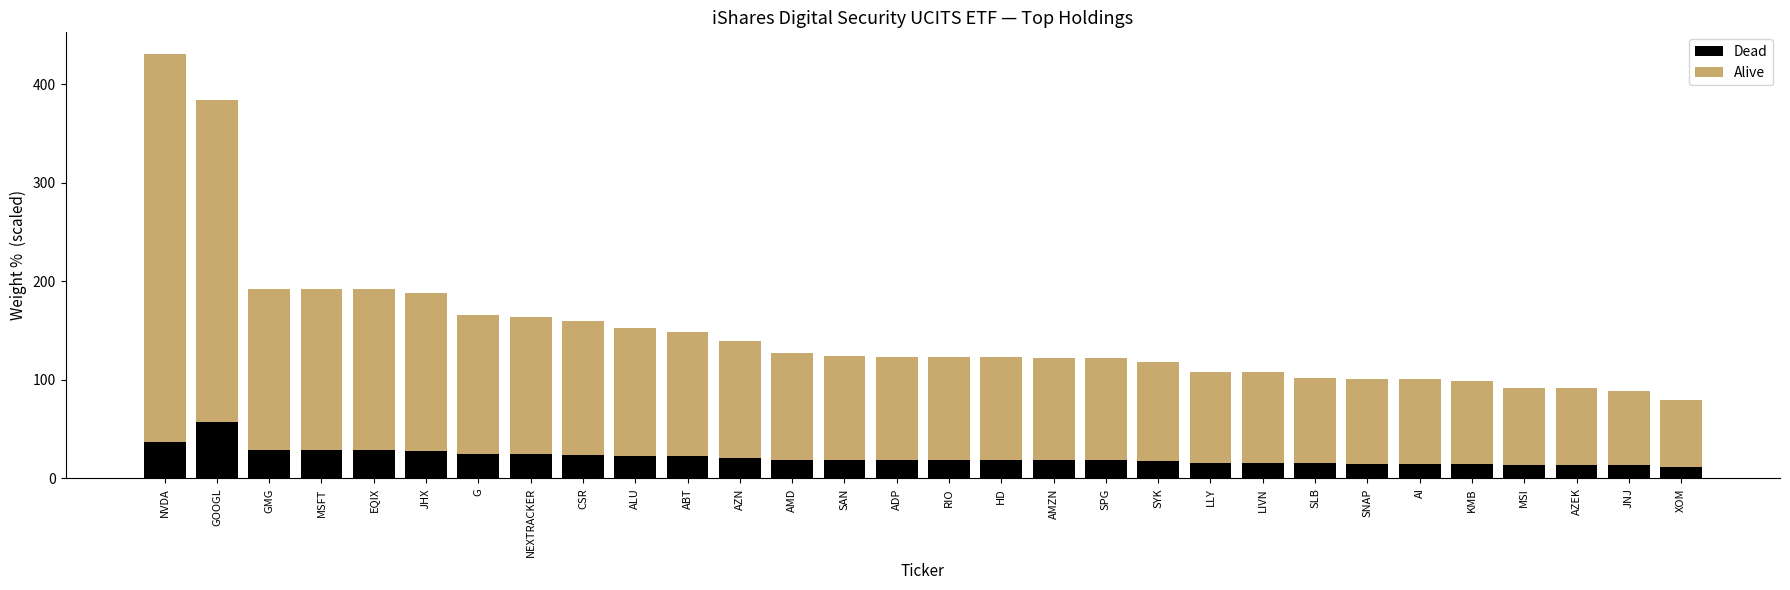

Count the number of data series in this chart.

2